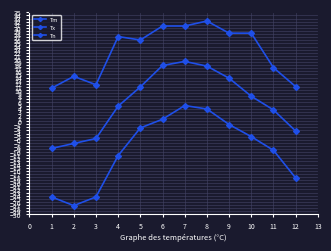

Does the chart have visible grid lines?

Yes